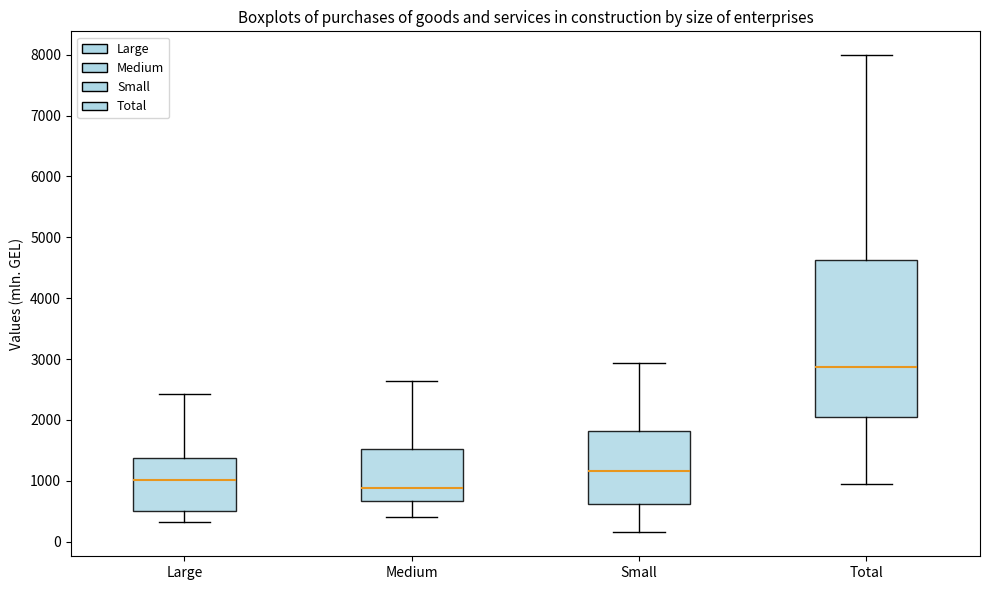

Reading left to right, read every box against the y-axis: the position of its median line, the range the box covers, and the ends of its whiskers. The values are not printed on the chart, so give them approximately, as read against the axis.

Large: median 1000, box 500 to 1400, whiskers 300 to 2400
Medium: median 900, box 700 to 1500, whiskers 400 to 2600
Small: median 1200, box 600 to 1800, whiskers 200 to 2900
Total: median 2900, box 2000 to 4600, whiskers 1000 to 8000